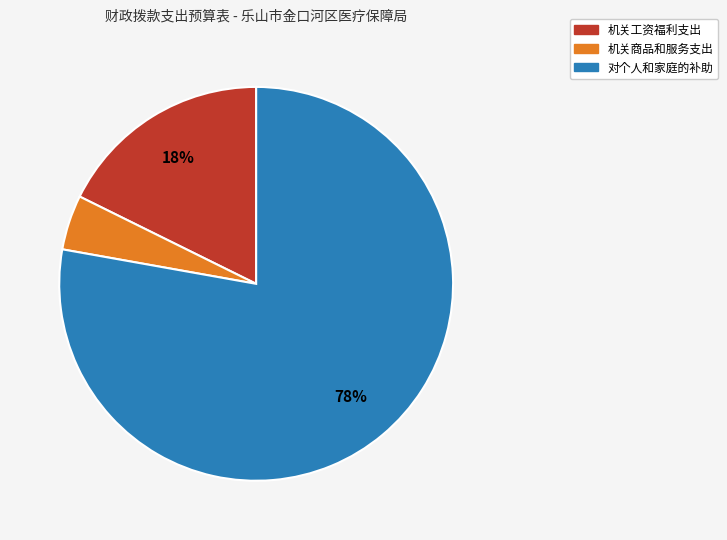

Which category has the biggest portion of the pie?

对个人和家庭的补助